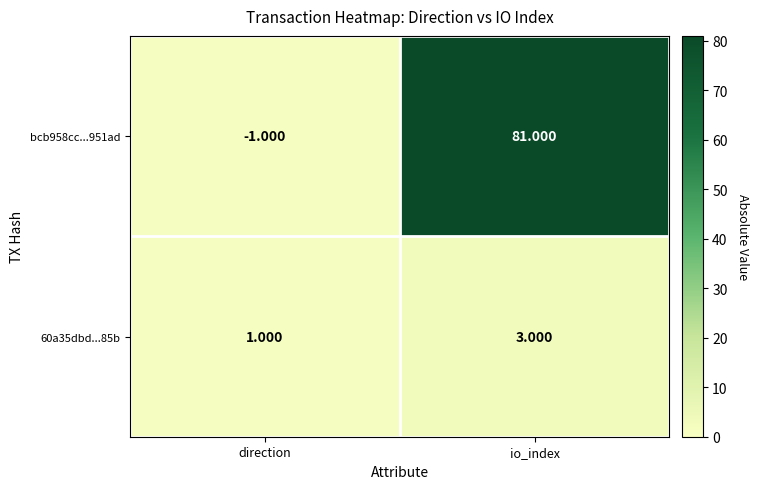

At which category does the chart reach its minimum across all series?

direction